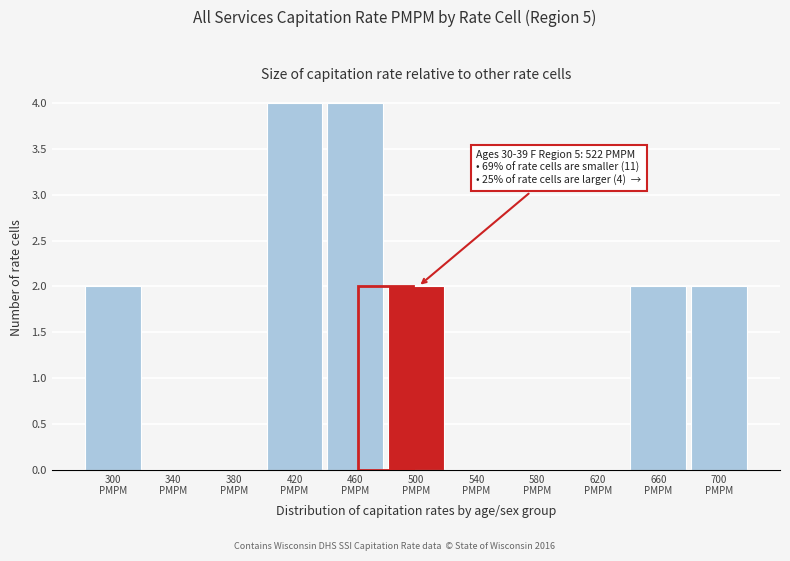

What is the maximum value shown in the chart?

4